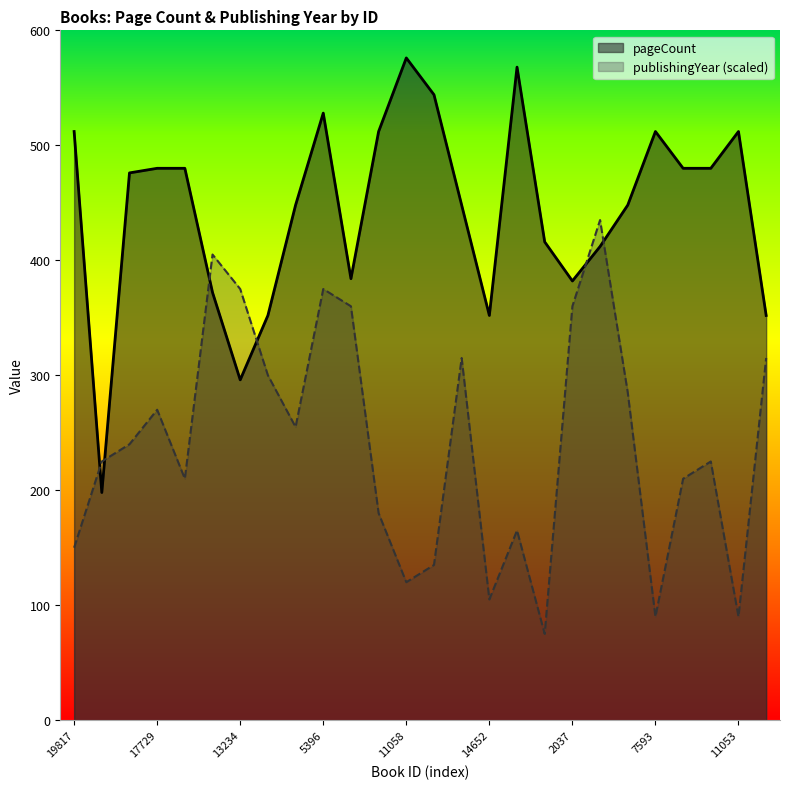

What is the label of the 5th point from the left?

11056